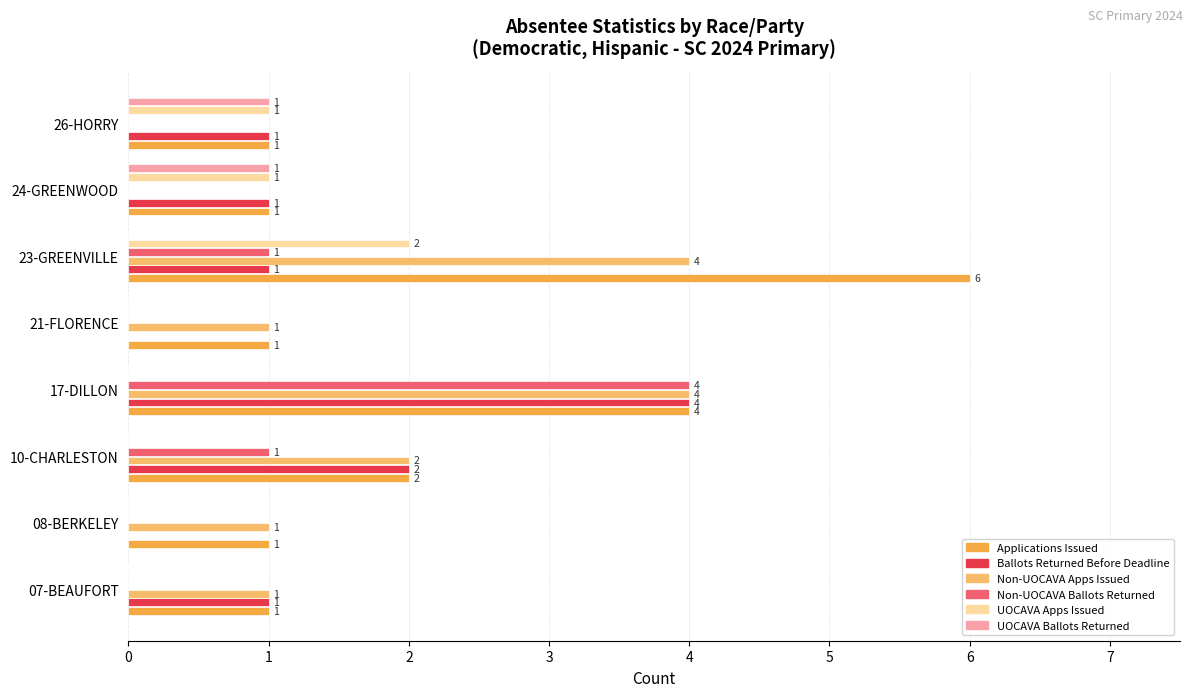

Is the value of UOCAVA Apps Issued at 21-FLORENCE greater than the value of Applications Issued at 23-GREENVILLE?

No